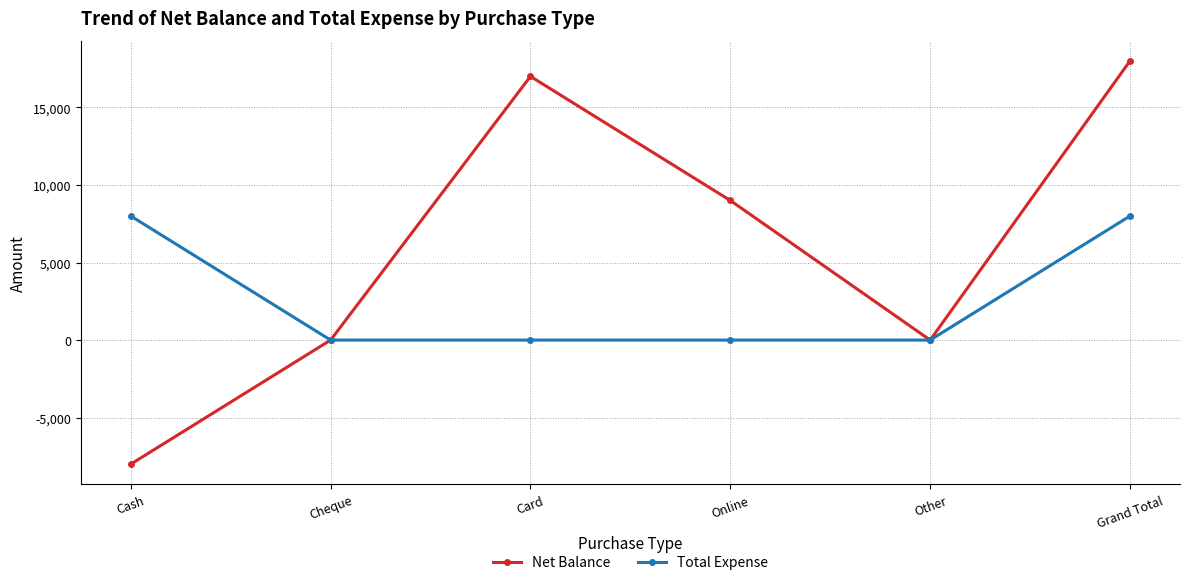

What position from the right is Cash?

6